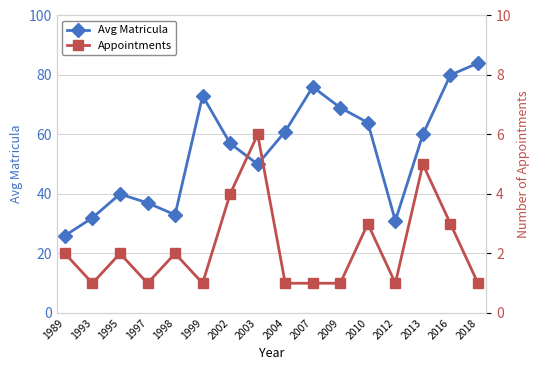

True or false: Avg Matricula and Appointments cross at least once.

False